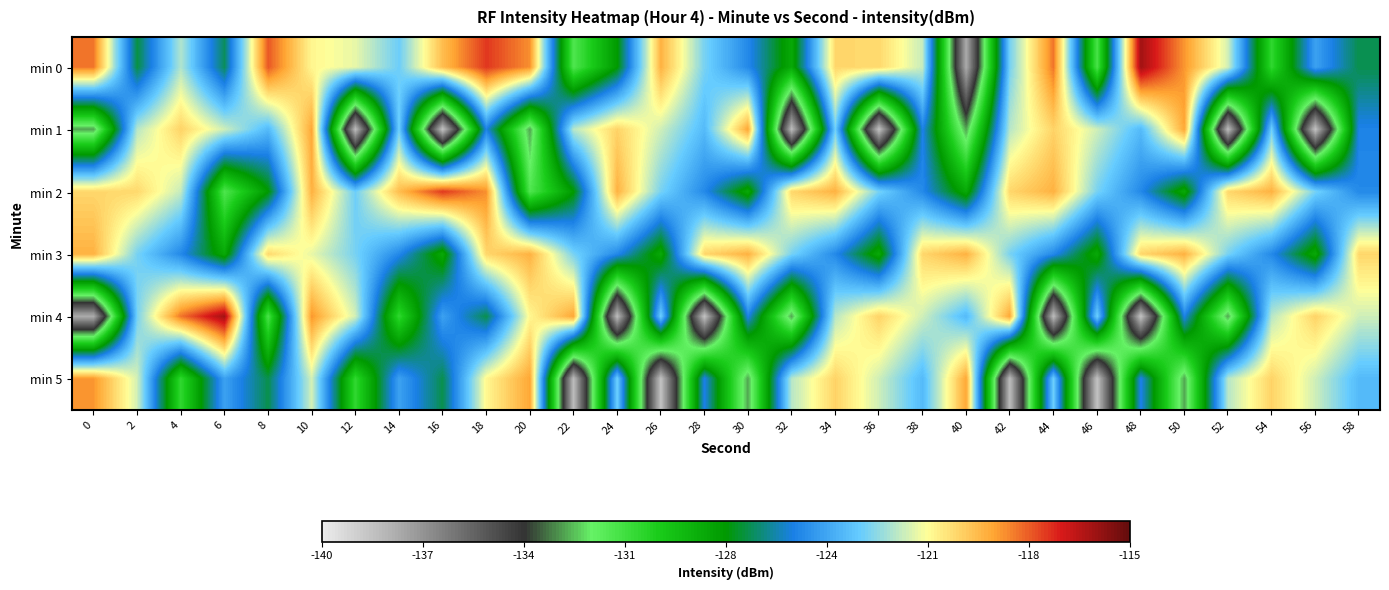

Which category has the highest value across all series?

48